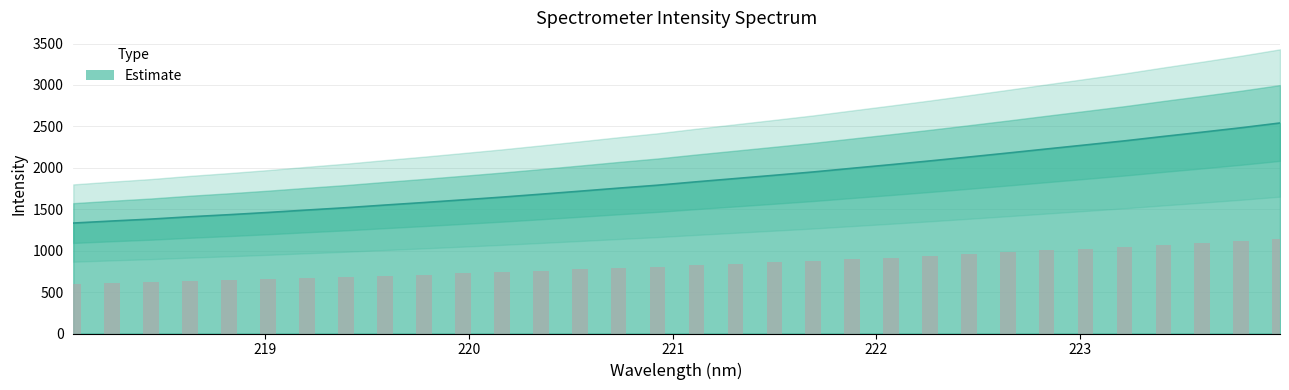

At which label is the value closest to 1936?

221.6902